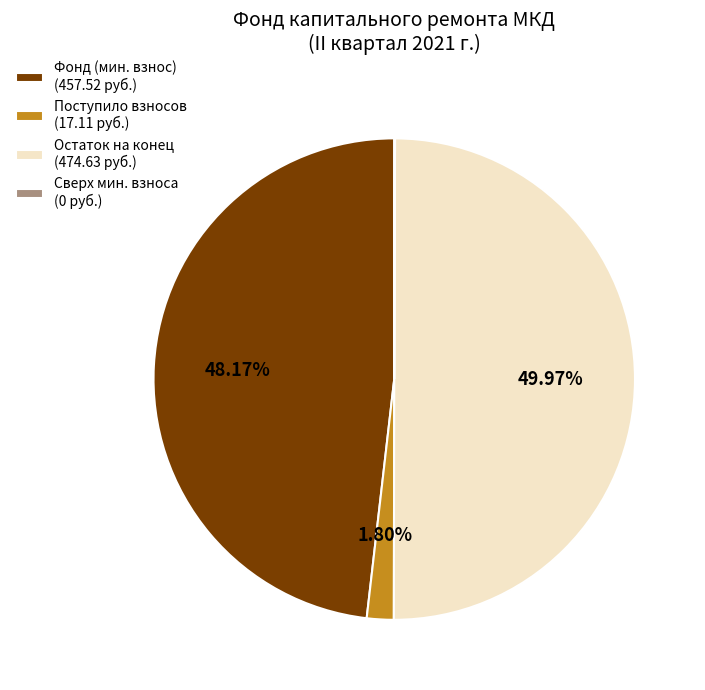

Which has a higher value, Поступило взносов (17.11 руб.) or Остаток на конец (474.63 руб.)?

Остаток на конец (474.63 руб.)